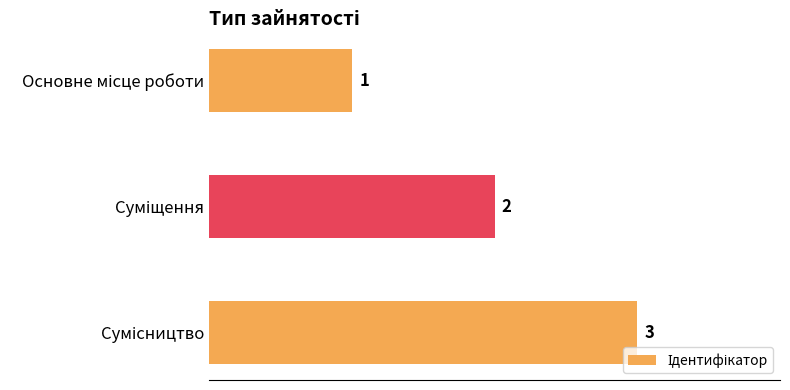

What is the sum of all values?

6